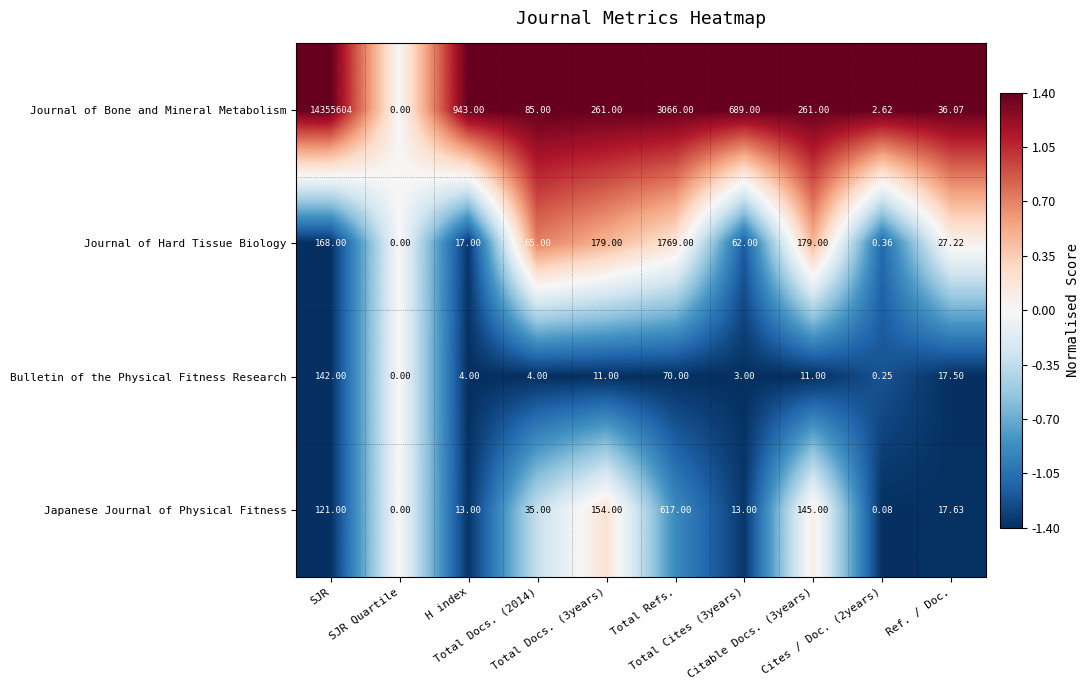

Which label corresponds to the smallest value in the chart?

SJR Quartile